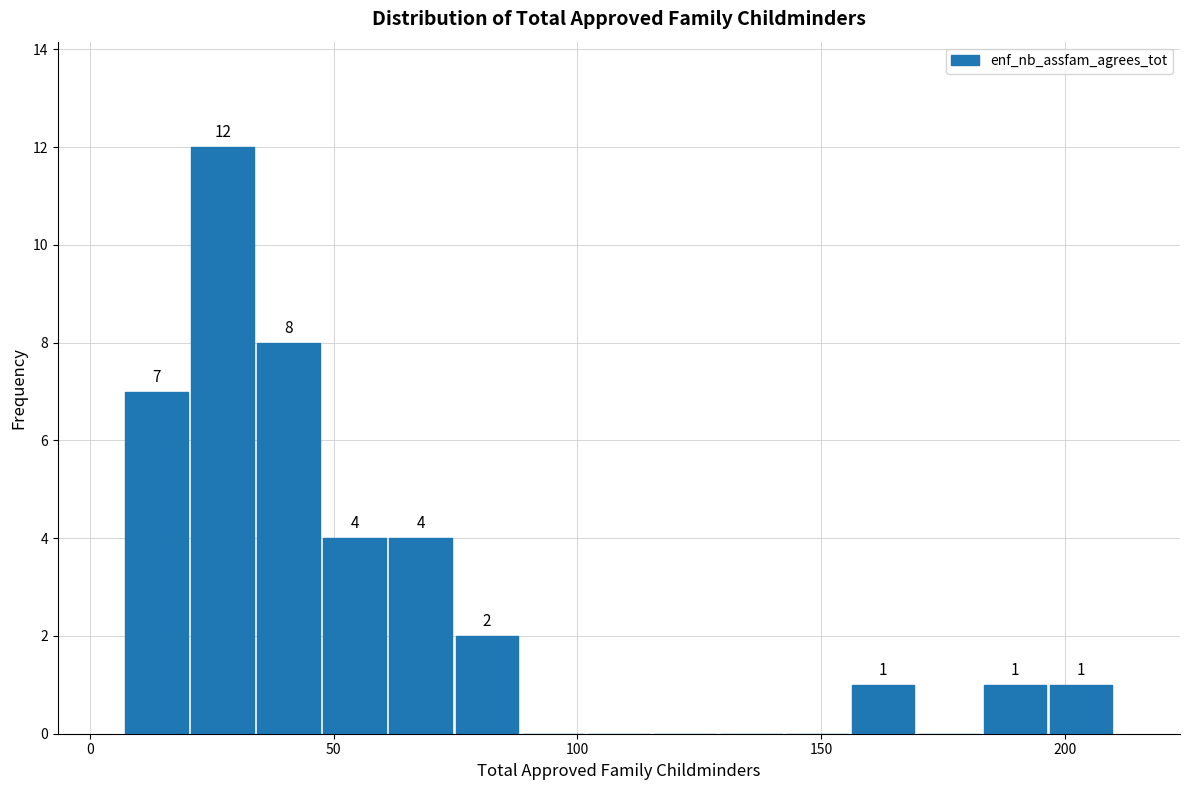

Read against the x-axis, roughly where is the centre of the tallest bar?

25